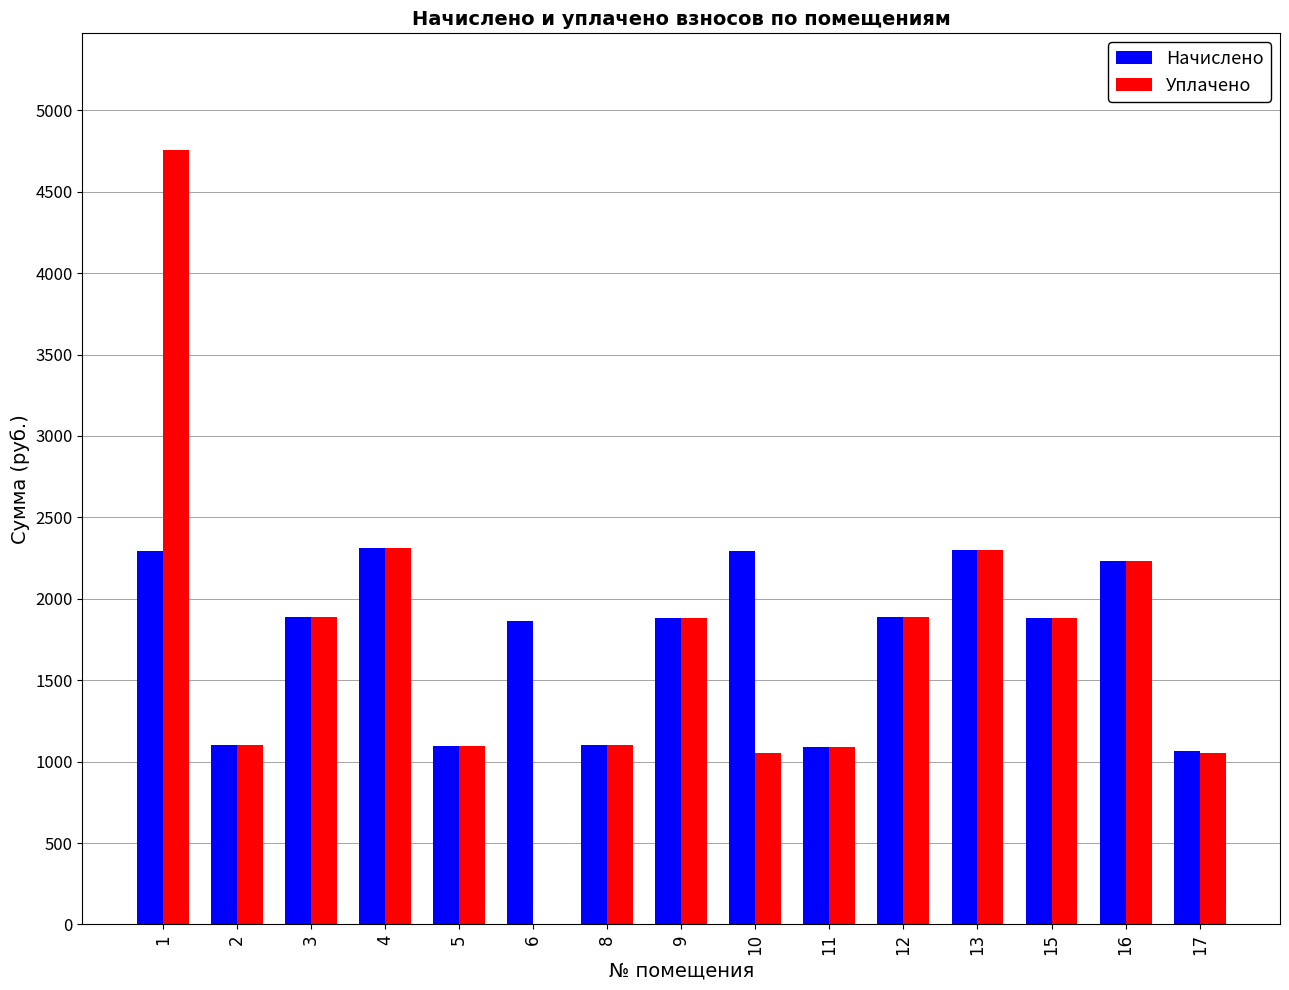

How many groups of bars are there?

15